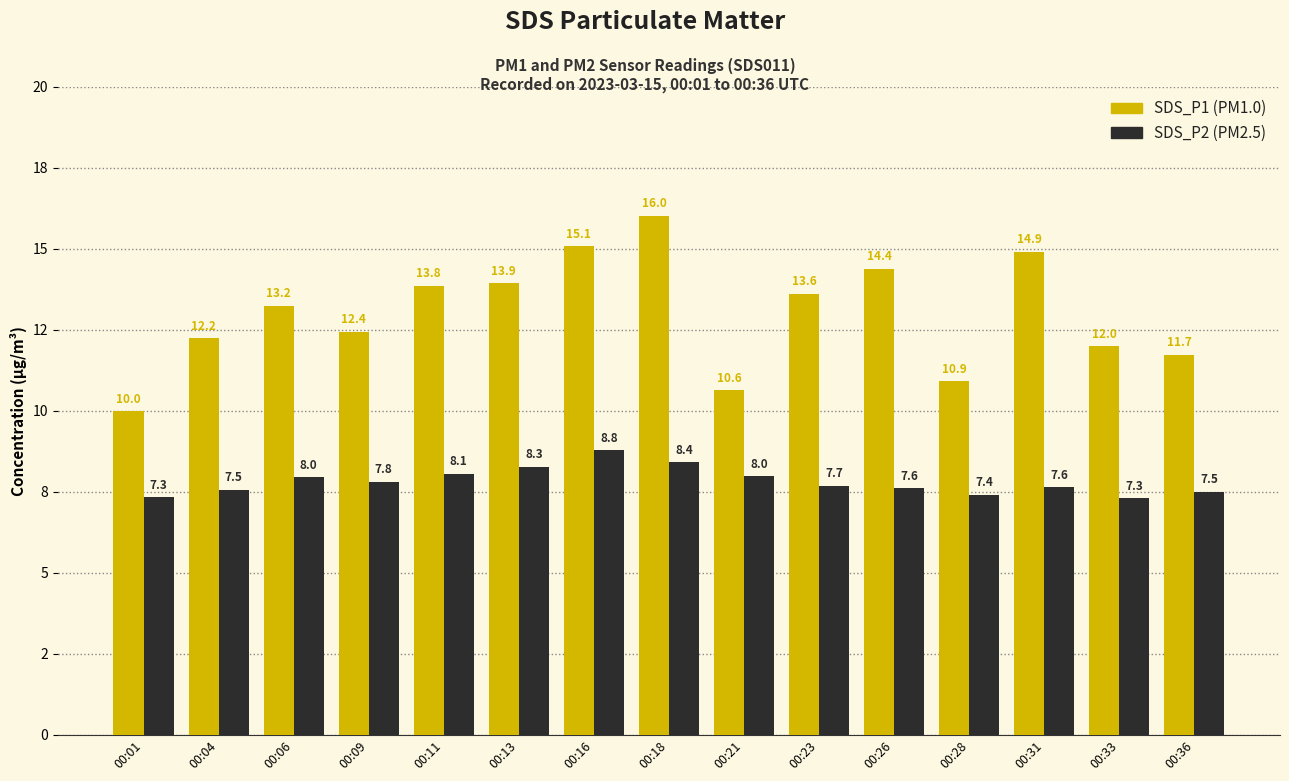

Does the chart contain any negative values?

No